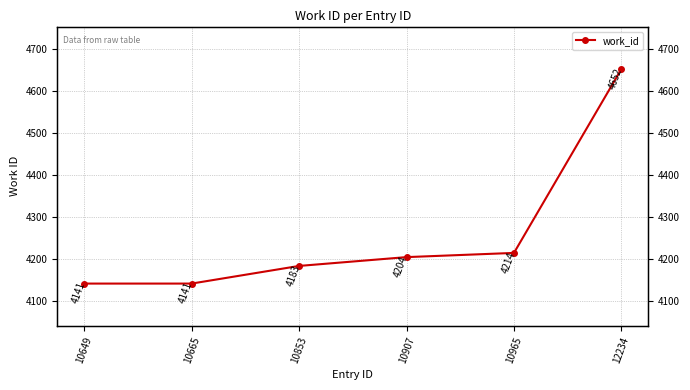

Between 10665 and 12234, which is larger?

12234